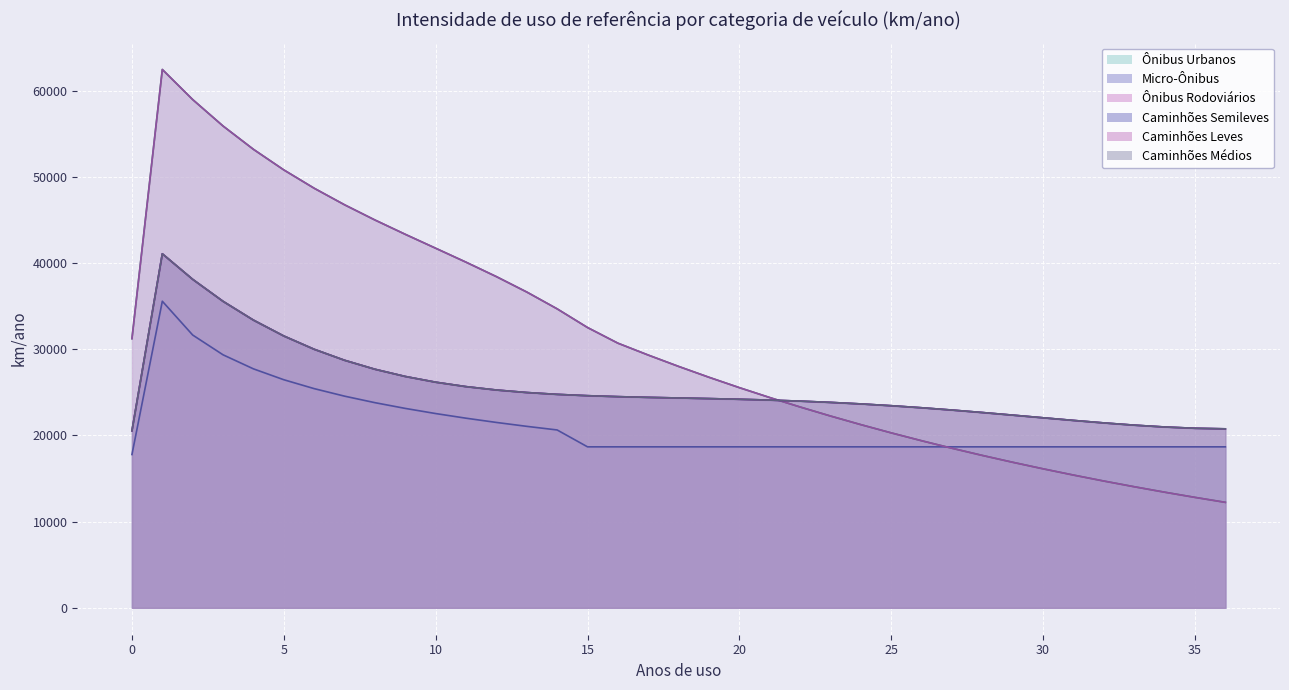

Reading left to right, transcribe all the data shown in this chart.

Ônibus Urbanos: 31235.1	62470.2	58979.0	55908.4	53205.2	50816.4	48688.7	46769.0	45004.2	43341.2	41726.9	40108.1	38431.6	36644.4	34693.4	32525.3	30709.4	29328.8	28010.2	26750.9	25548.3	24399.7	23302.7	22255.1	21254.5	20299.0	19386.3	18514.8	17682.4	16887.4	16128.2	15403.1	14710.6	14049.3	13417.6	12814.4	12238.3
Micro-Ônibus: 17789.0	35578.0	31654.1	29358.8	27730.2	26467.0	25434.8	24562.2	23806.3	23139.5	22543.1	22003.5	21510.9	21057.8	20638.3	18680.0	18680.0	18680.0	18680.0	18680.0	18680.0	18680.0	18680.0	18680.0	18680.0	18680.0	18680.0	18680.0	18680.0	18680.0	18680.0	18680.0	18680.0	18680.0	18680.0	18680.0	18680.0
Ônibus Rodoviários: 31235.1	62470.2	58979.0	55908.4	53205.2	50816.4	48688.7	46769.0	45004.2	43341.2	41726.9	40108.1	38431.6	36644.4	34693.4	32525.3	30709.4	29328.8	28010.2	26750.9	25548.3	24399.7	23302.7	22255.1	21254.5	20299.0	19386.3	18514.8	17682.4	16887.4	16128.2	15403.1	14710.6	14049.3	13417.6	12814.4	12238.3
Caminhões Semileves: 20541.5	41083.1	38116.6	35564.0	33385.6	31543.5	30001.6	28725.9	27684.0	26845.5	26181.8	25666.2	25273.8	24981.6	24768.4	24615.1	24504.0	24419.7	24348.5	24278.3	24199.4	24103.5	23984.2	23837.3	23660.1	23451.9	23213.8	22948.8	22661.9	22359.6	22050.6	21745.3	21456.0	21196.8	20983.7	20834.7	20769.3
Caminhões Leves: 20541.5	41083.1	38116.6	35564.0	33385.6	31543.5	30001.6	28725.9	27684.0	26845.5	26181.8	25666.2	25273.8	24981.6	24768.4	24615.1	24504.0	24419.7	24348.5	24278.3	24199.4	24103.5	23984.2	23837.3	23660.1	23451.9	23213.8	22948.8	22661.9	22359.6	22050.6	21745.3	21456.0	21196.8	20983.7	20834.7	20769.3
Caminhões Médios: 20541.5	41083.1	38116.6	35564.0	33385.6	31543.5	30001.6	28725.9	27684.0	26845.5	26181.8	25666.2	25273.8	24981.6	24768.4	24615.1	24504.0	24419.7	24348.5	24278.3	24199.4	24103.5	23984.2	23837.3	23660.1	23451.9	23213.8	22948.8	22661.9	22359.6	22050.6	21745.3	21456.0	21196.8	20983.7	20834.7	20769.3